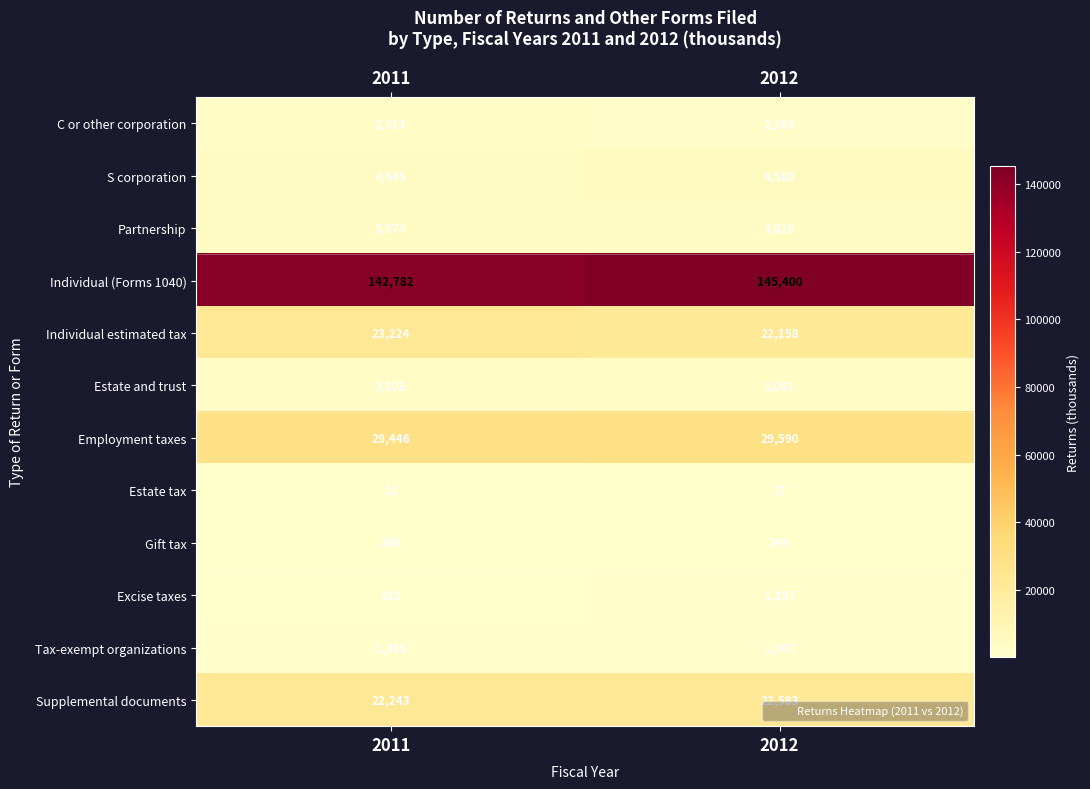

The value of Estate tax at 2011 is 18. True or false?

False